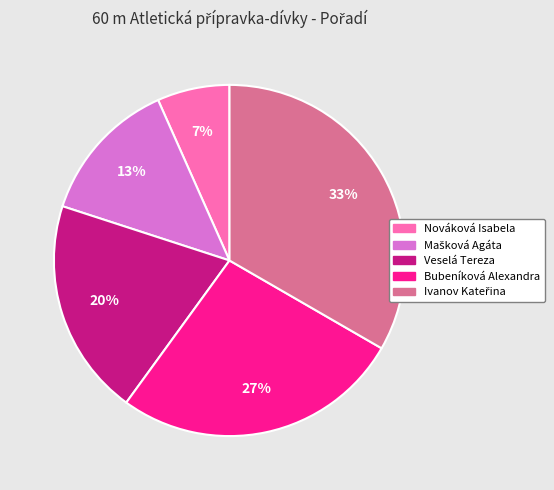

The Nováková Isabela slice represents 7% of the pie. True or false?

True